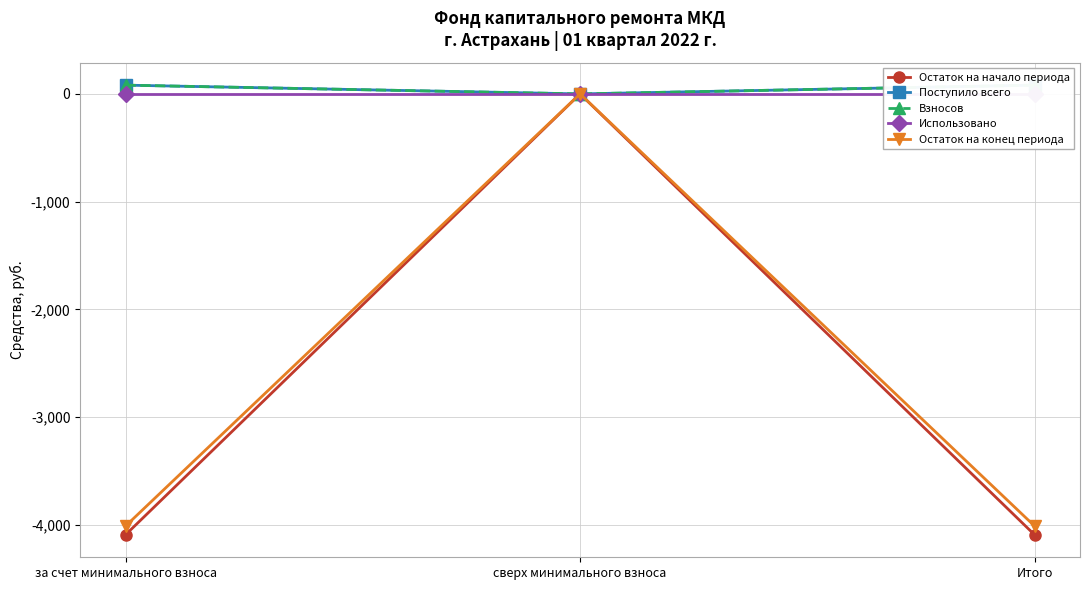

What is the spread (max minus min) of values at за счет минимального взноса?

4172.2